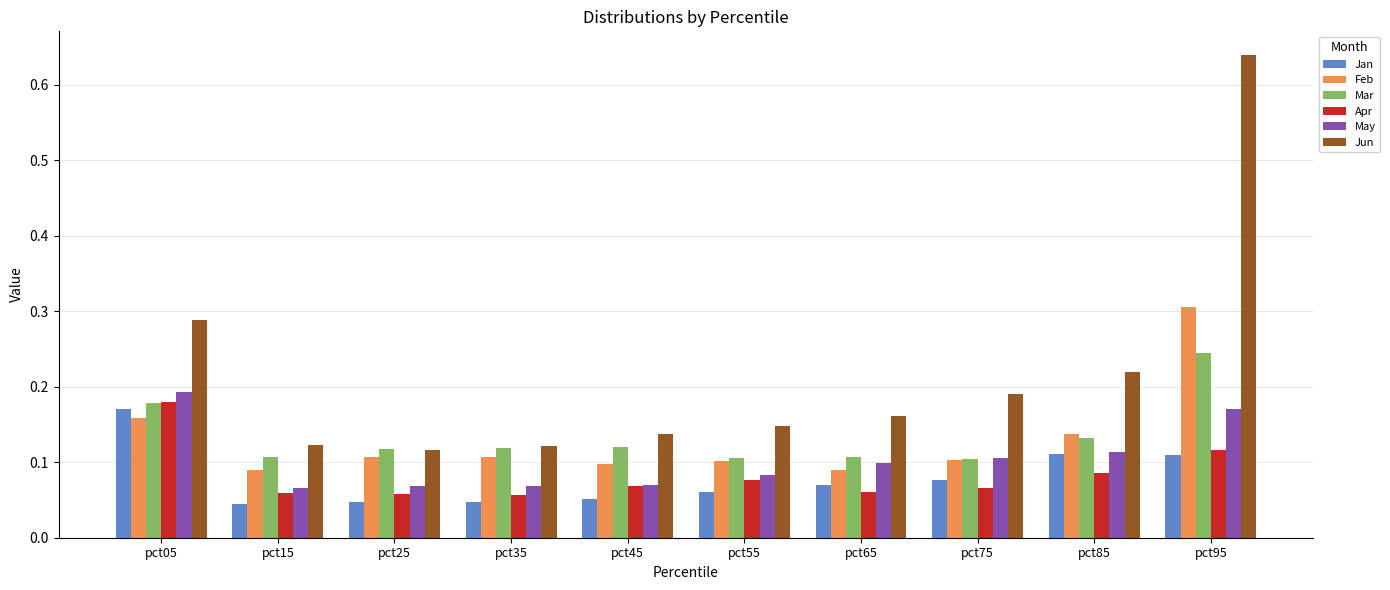

List the series in order of their peak value, highest first.

Jun, Feb, Mar, May, Apr, Jan